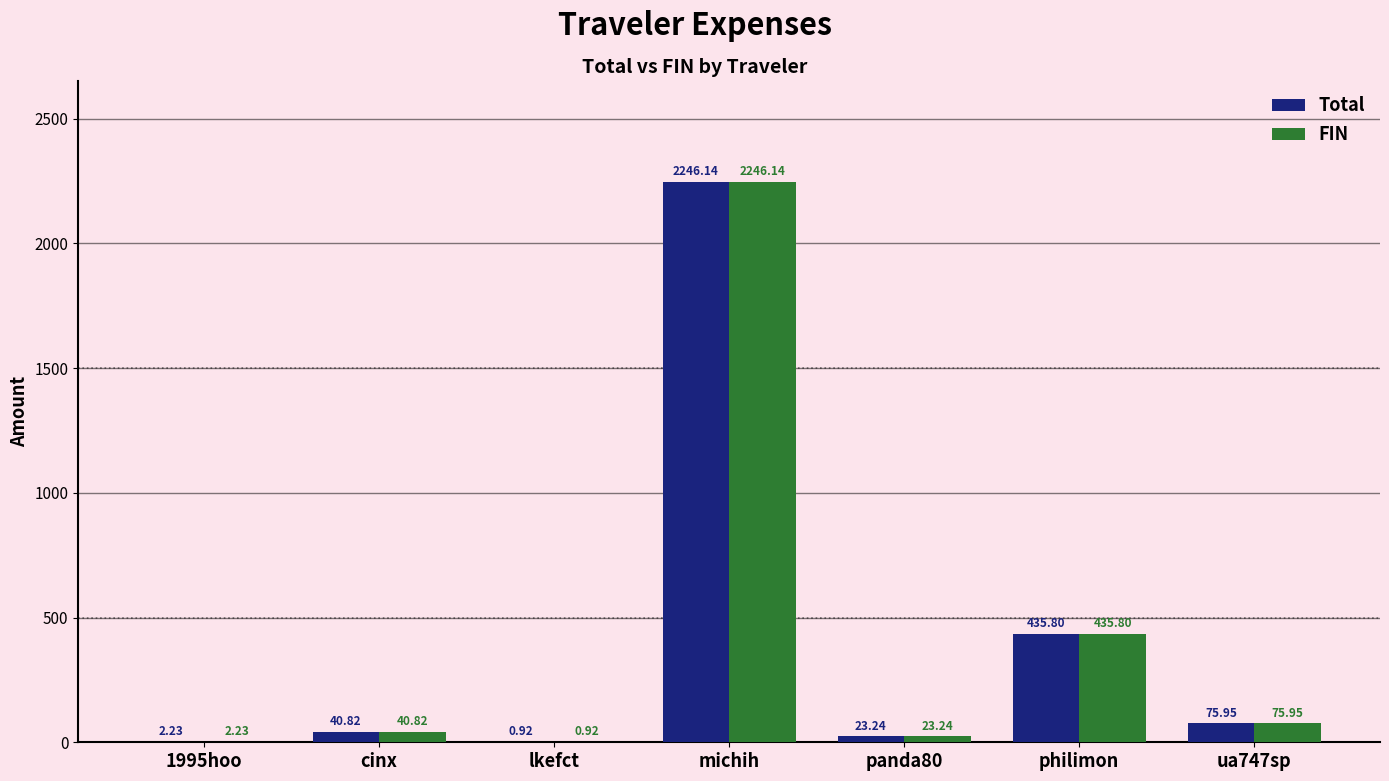

What are all the series names shown in the legend?

Total, FIN